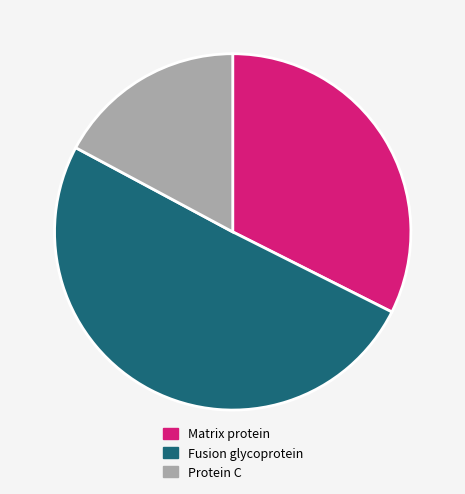

Which category has the smallest portion of the pie?

Protein C